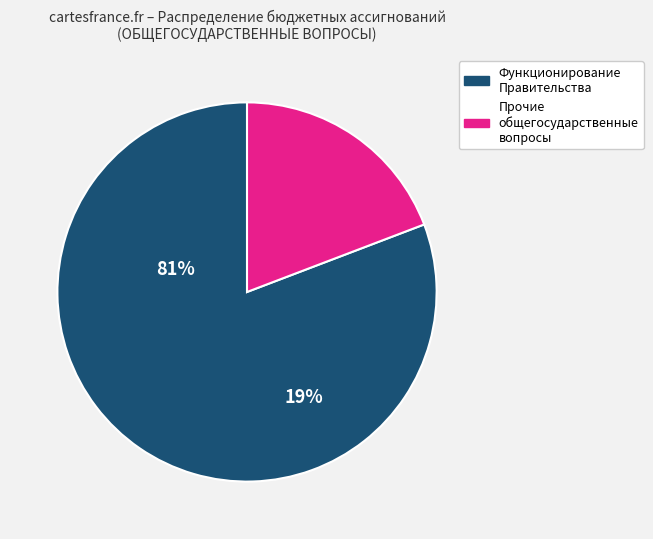

Combined, do Прочие общегосударственные вопросы and Функционирование Правительства account for over 50%?

Yes